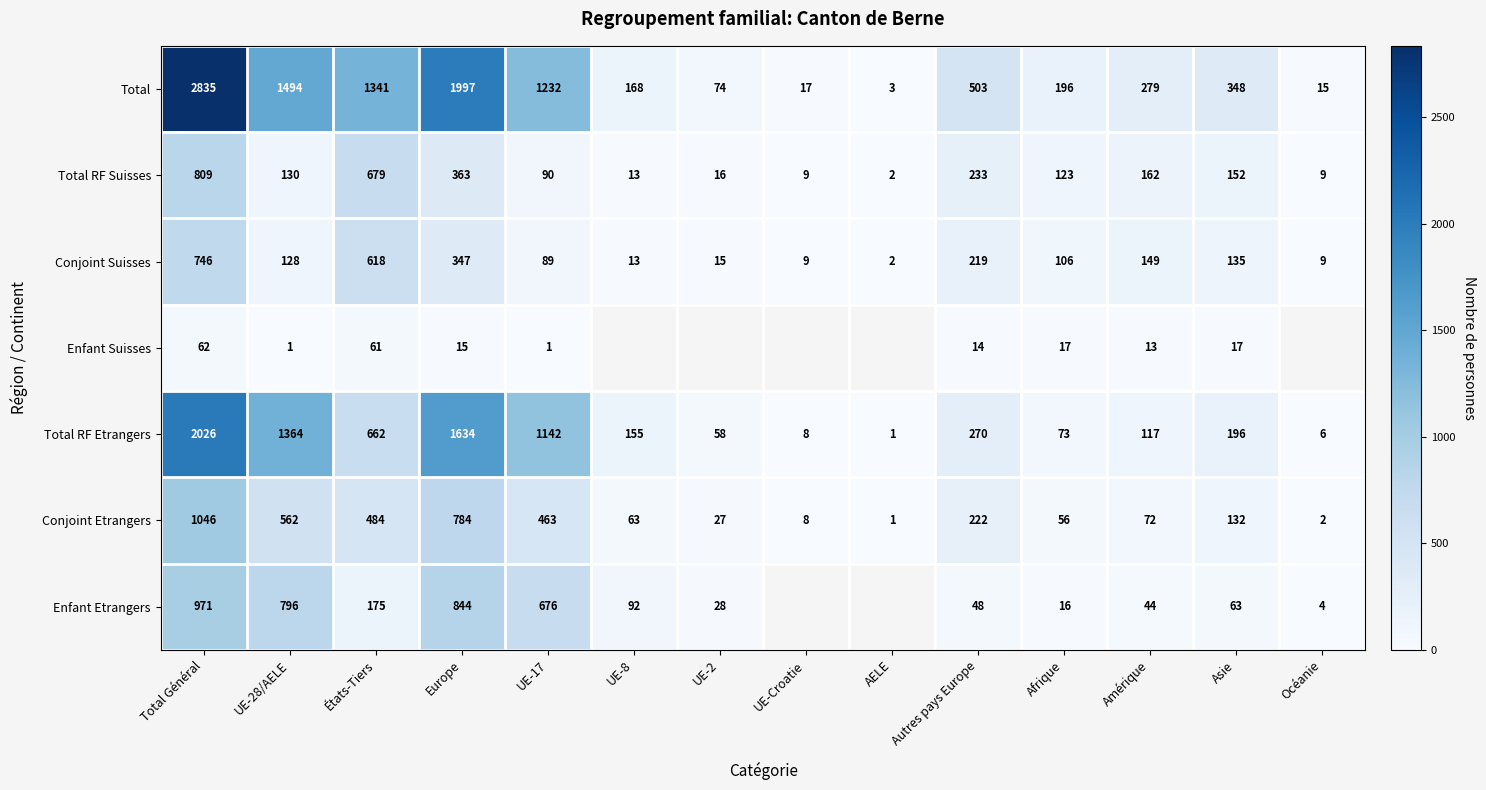

How many distinct data groups are displayed?

7